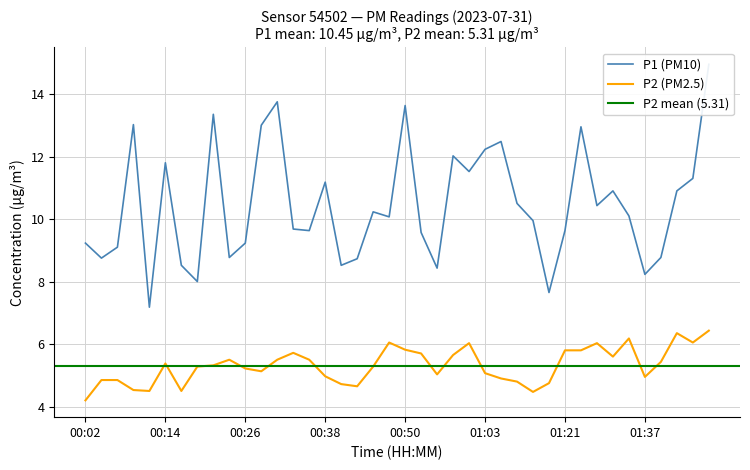

Rank the series at 00:29 from lowest to highest value.

P2, P1